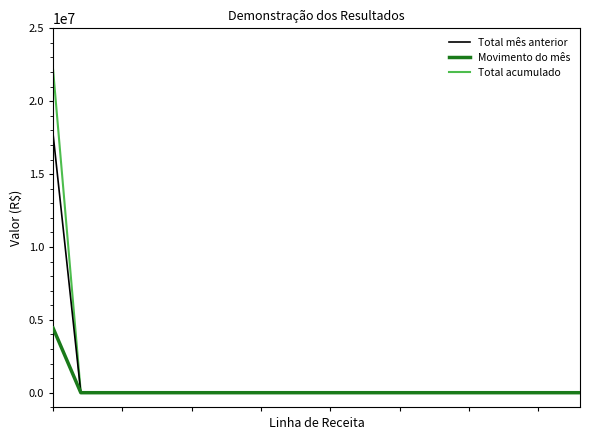

Which series has the largest range (max minus min)?

Total acumulado